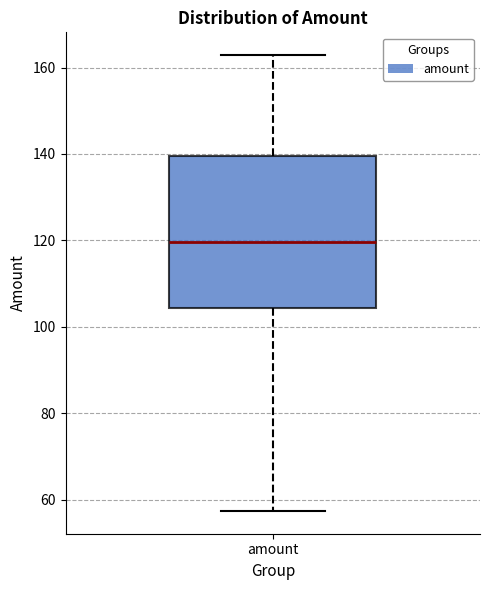

Where does the upper whisker of the box for amount end on the y-axis? The values are not printed on the chart, so give them approximately, as read against the axis.

162